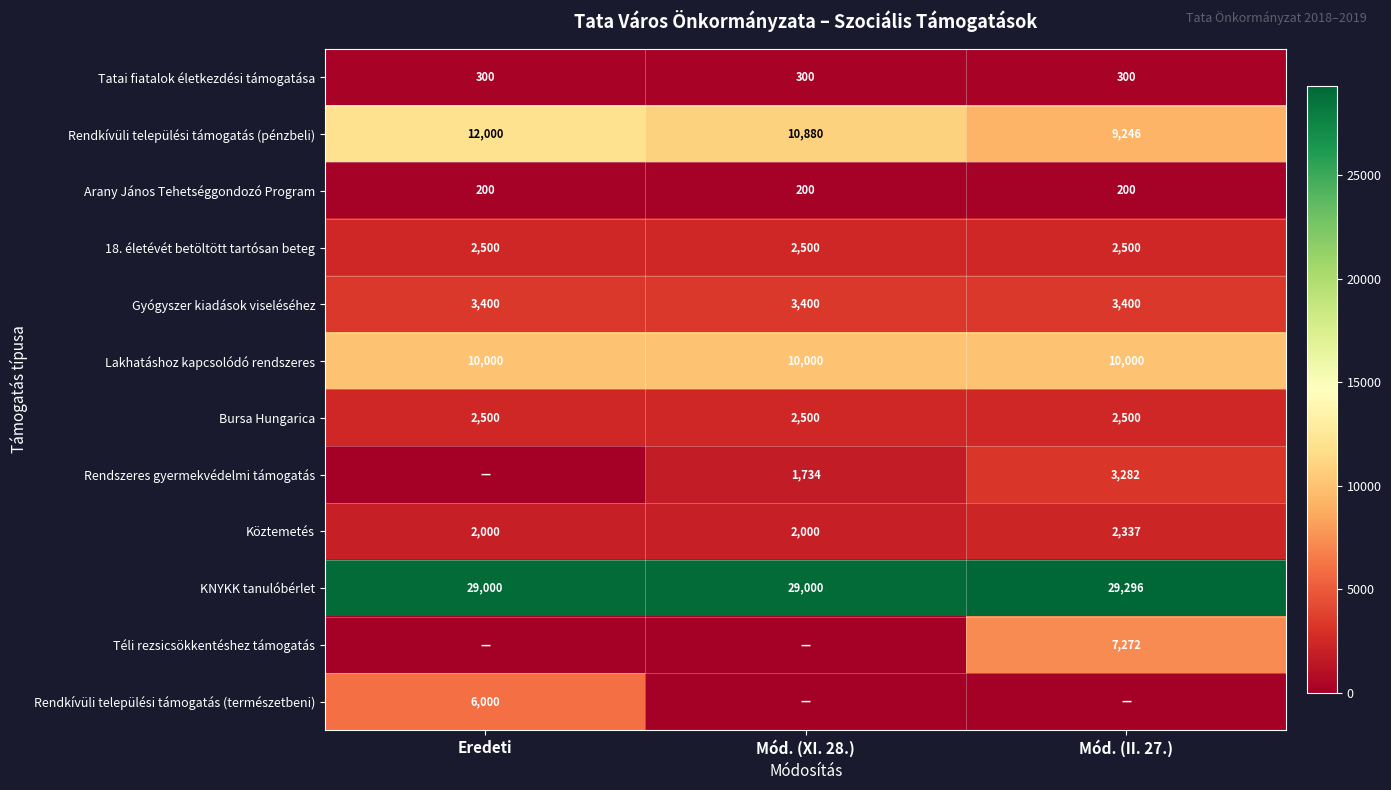

How many KNYKK tanulóbérlet values are between 29000 and 29296?

3